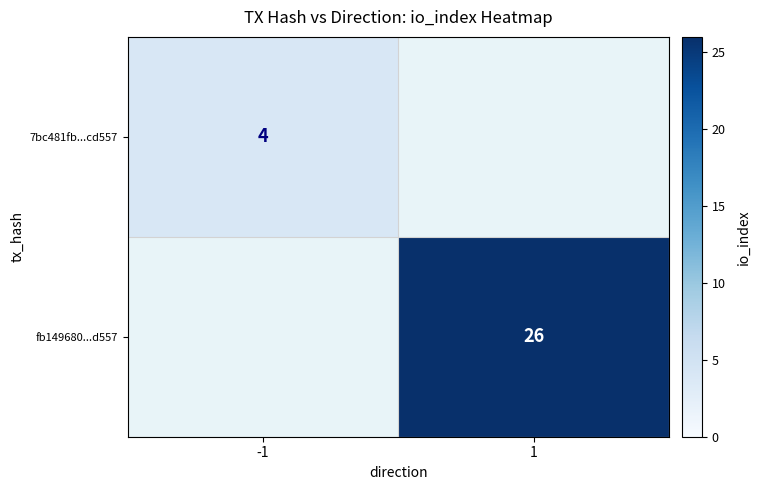

True or false: fb149680...d557 has a value of 5.3 at 1.

False